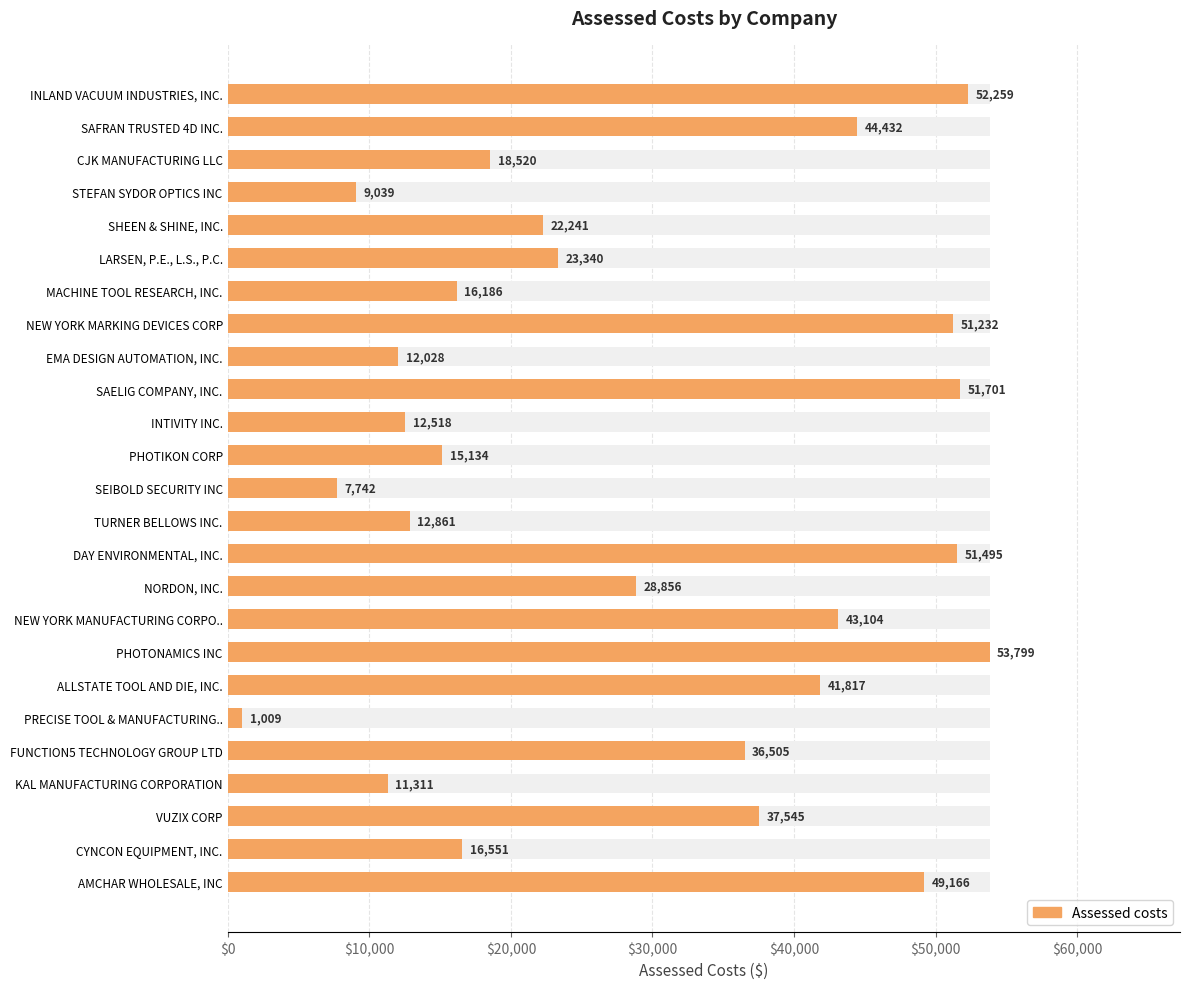

Where is the data nearest to the value 27404?

NORDON, INC.